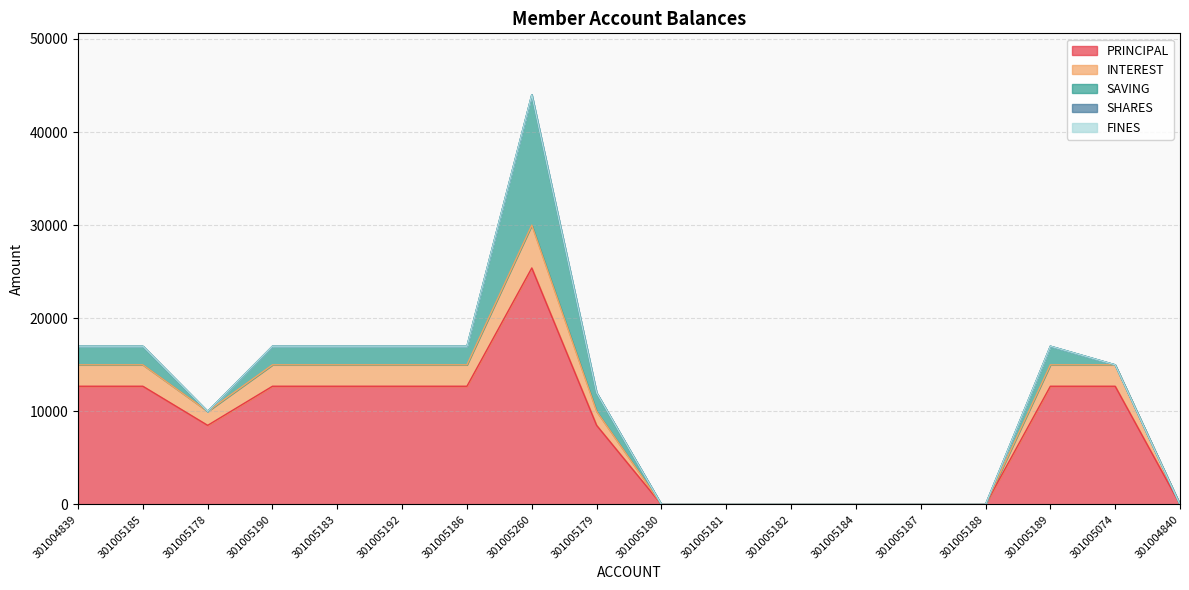

Reading right to left, list all the values displayed in this chart.

PRINCIPAL: 301004840=0	301005074=12700	301005189=12700	301005188=0	301005187=0	301005184=0	301005182=0	301005181=0	301005180=0	301005179=8500	301005260=25400	301005186=12700	301005192=12700	301005183=12700	301005190=12700	301005178=8500	301005185=12700	301004839=12700
INTEREST: 301004840=0	301005074=2300	301005189=2300	301005188=0	301005187=0	301005184=0	301005182=0	301005181=0	301005180=0	301005179=1500	301005260=4600	301005186=2300	301005192=2300	301005183=2300	301005190=2300	301005178=1500	301005185=2300	301004839=2300
SAVING: 301004840=0	301005074=0	301005189=2000	301005188=0	301005187=0	301005184=0	301005182=0	301005181=0	301005180=0	301005179=2000	301005260=14000	301005186=2000	301005192=2000	301005183=2000	301005190=2000	301005178=0	301005185=2000	301004839=2000
SHARES: 301004840=0	301005074=0	301005189=0	301005188=0	301005187=0	301005184=0	301005182=0	301005181=0	301005180=0	301005179=0	301005260=0	301005186=0	301005192=0	301005183=0	301005190=0	301005178=0	301005185=0	301004839=0
FINES: 301004840=0	301005074=0	301005189=0	301005188=0	301005187=0	301005184=0	301005182=0	301005181=0	301005180=0	301005179=0	301005260=0	301005186=0	301005192=0	301005183=0	301005190=0	301005178=0	301005185=0	301004839=0